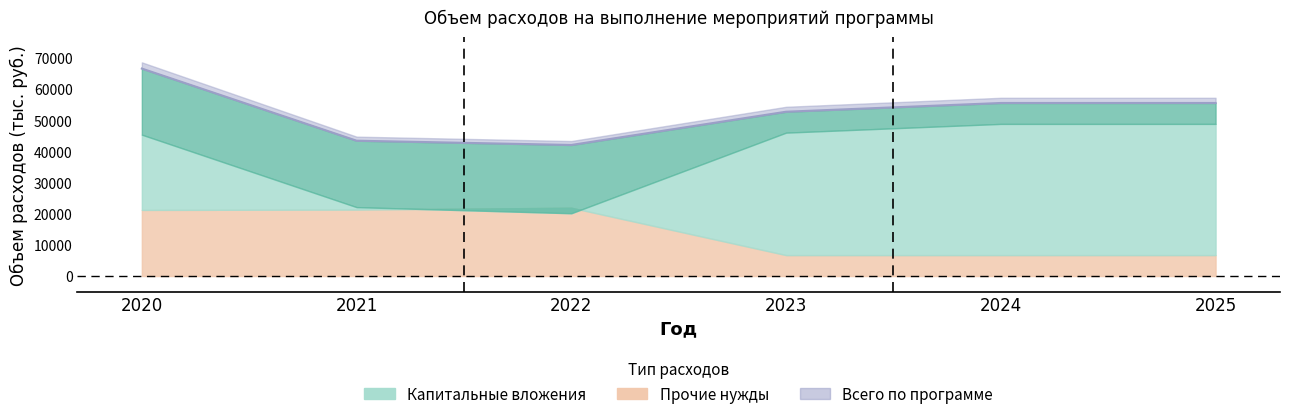

True or false: Прочие нужды and Всего по программе cross at least once.

False